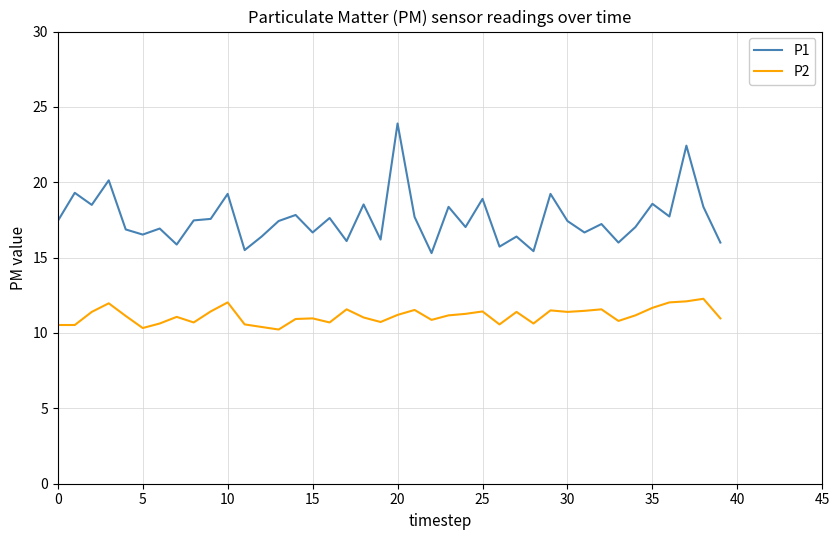

In P1, how many points are lower than both neighbors (excluding endpoints)?

14